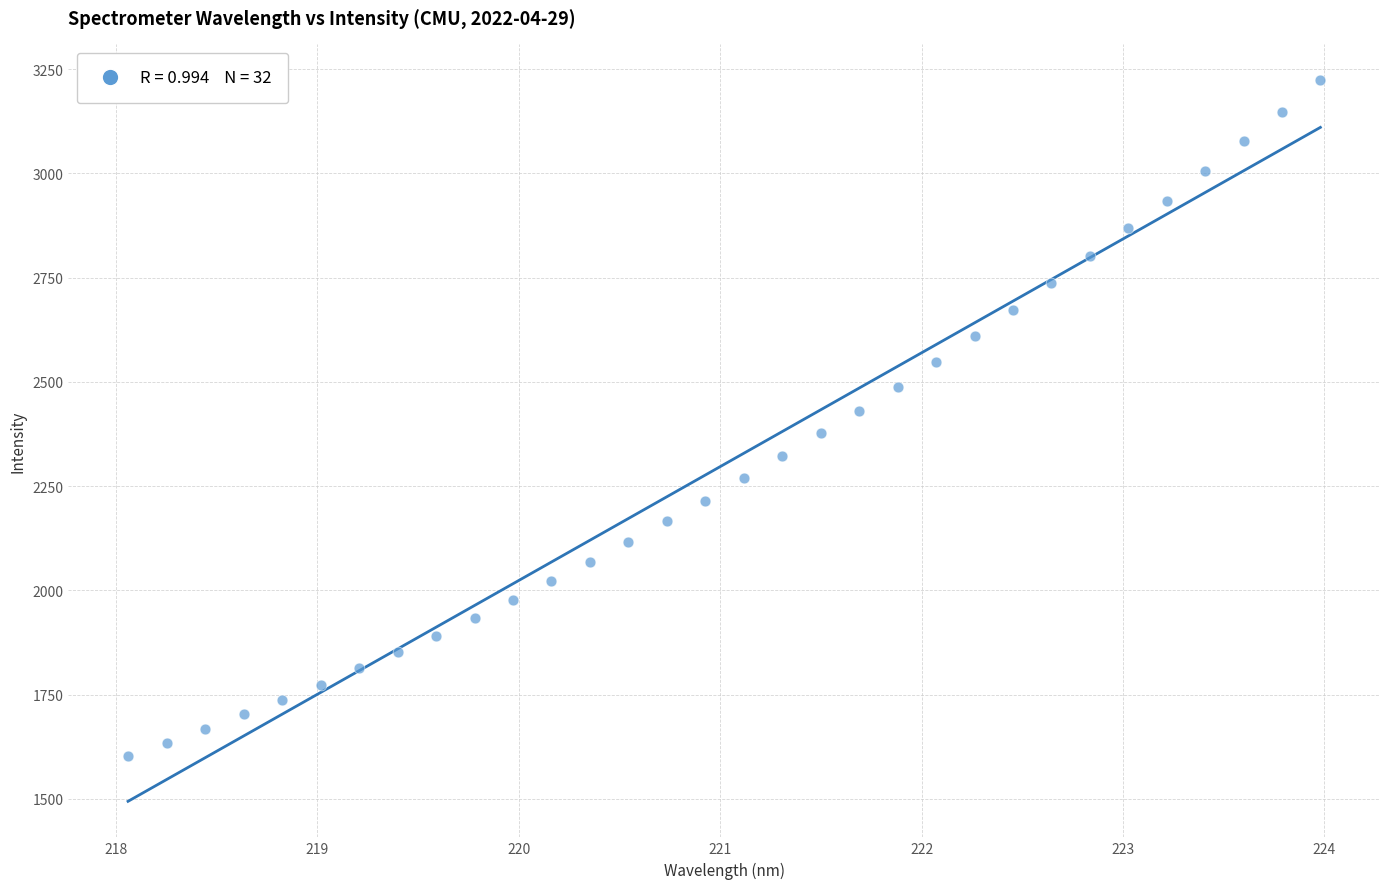

What is the range of X values (max minus min)?

5.9